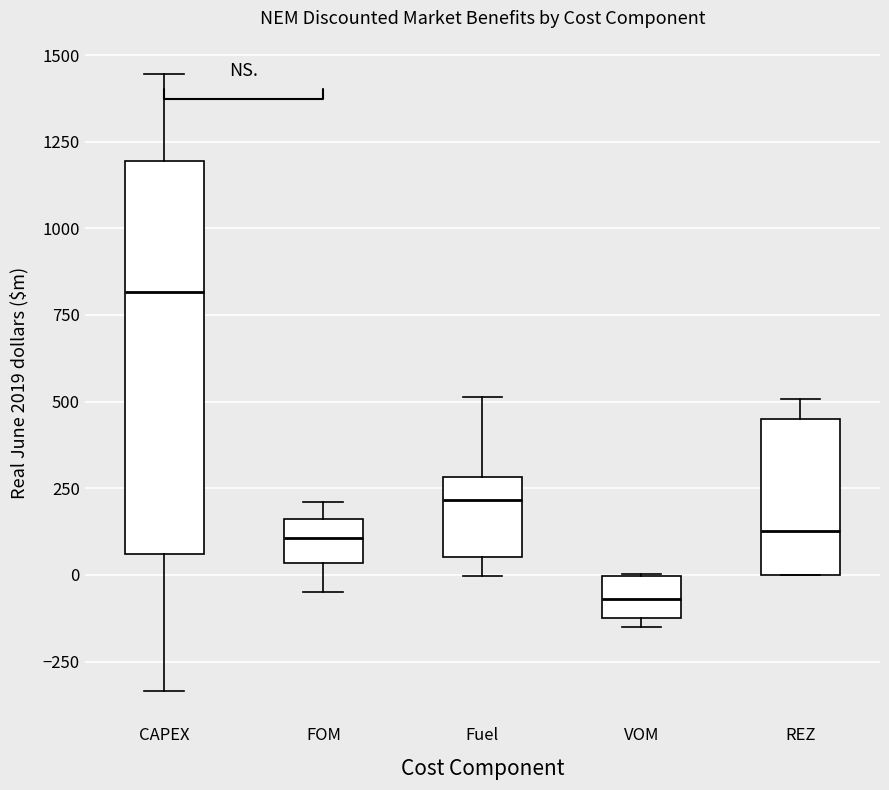

Comparing the boxes themselves (not the whiskers), which one is the tallest?

CAPEX